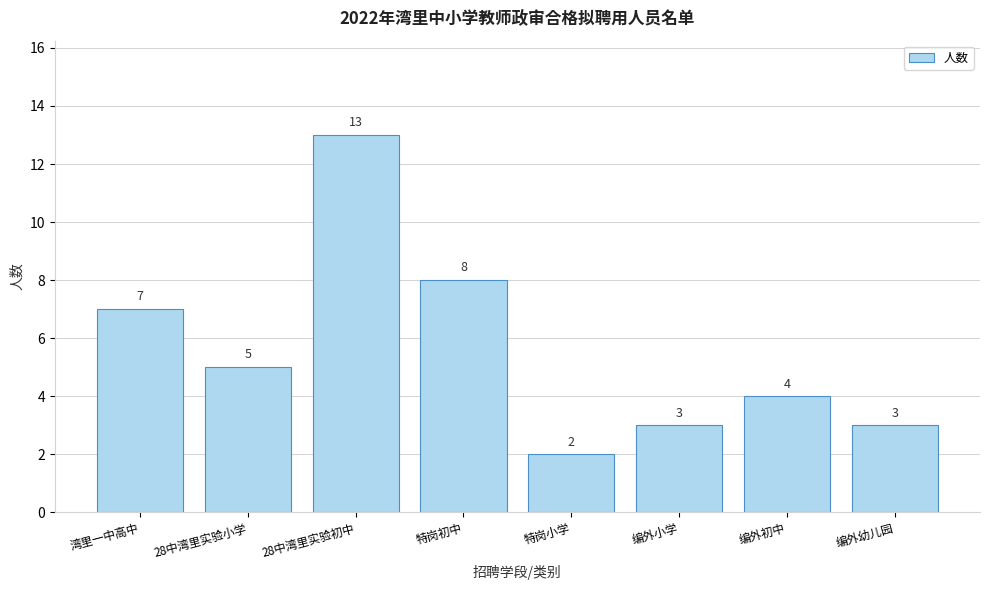

Reading left to right, extract all data points from this chart.

7	5	13	8	2	3	4	3